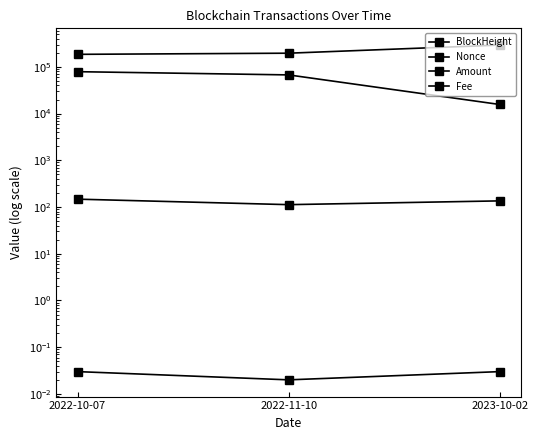

Between 2023-10-02 and 2022-10-07, which is larger?

2023-10-02